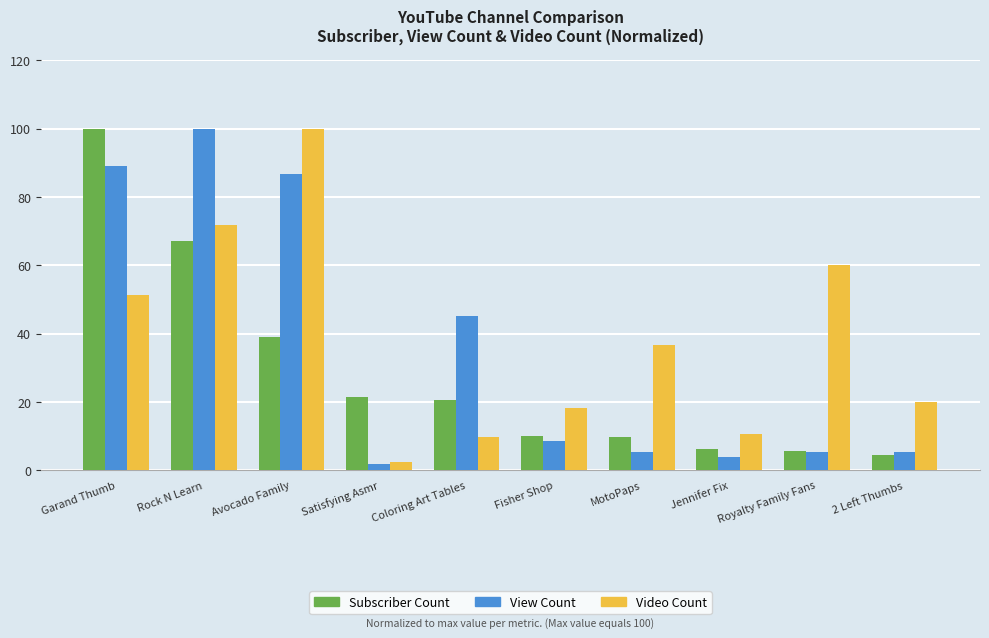

At Avocado Family, list the series in order from largest to smallest.

Video Count, View Count, Subscriber Count